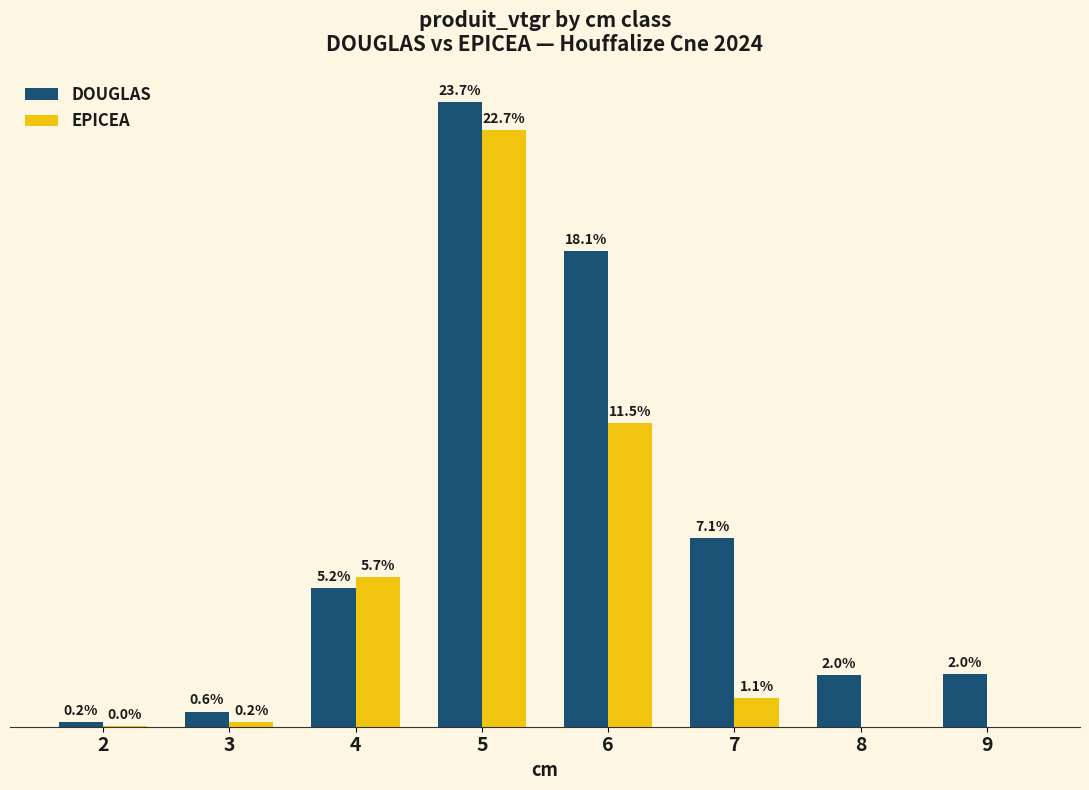

Are the bars grouped side by side (vs. stacked)?

Yes